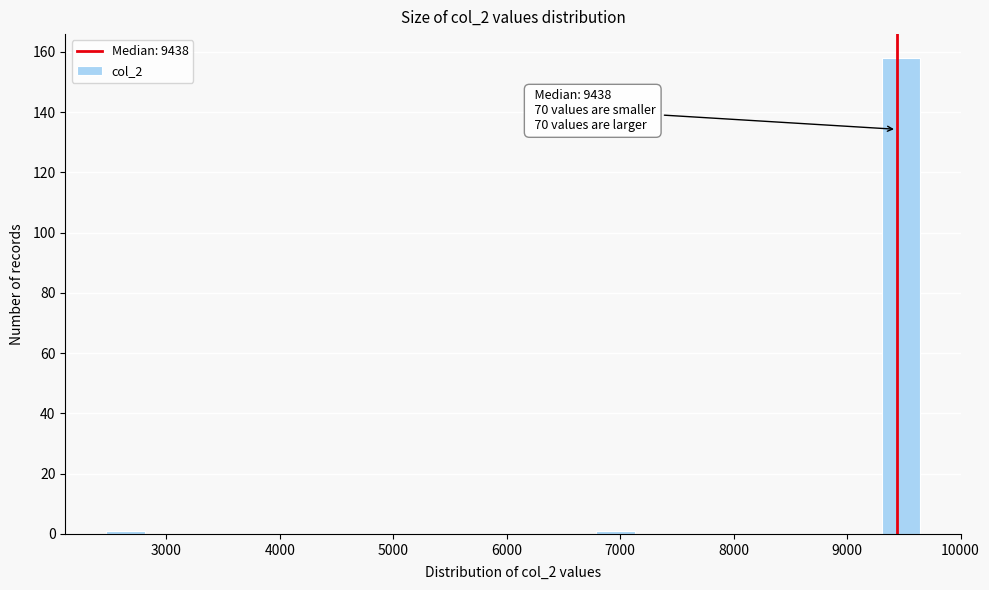

Read against the x-axis, roughly where is the centre of the tallest bar?

9500